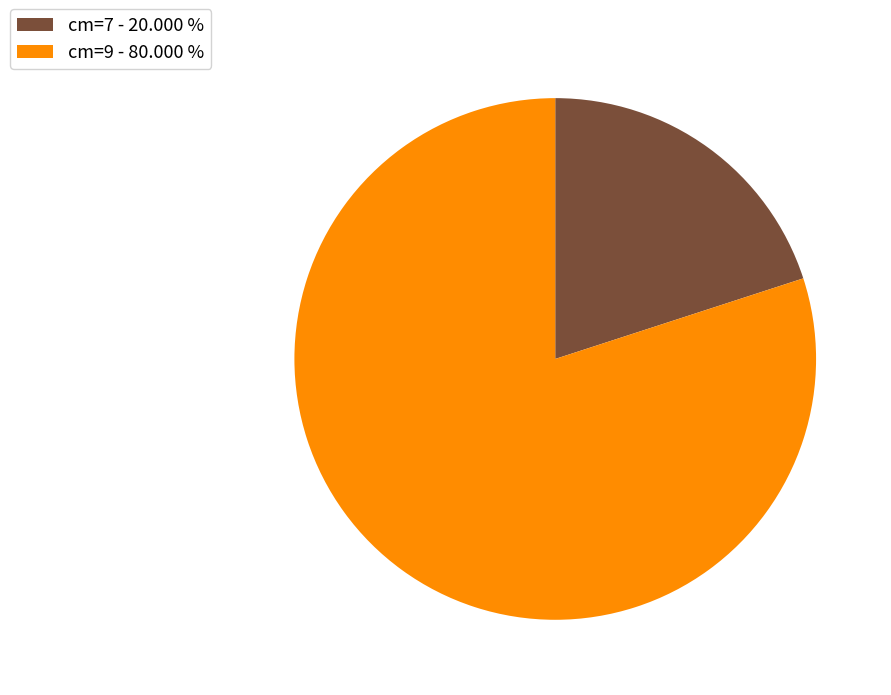

Does cm=7 - 20.000 % account for over 50% of the chart?

No